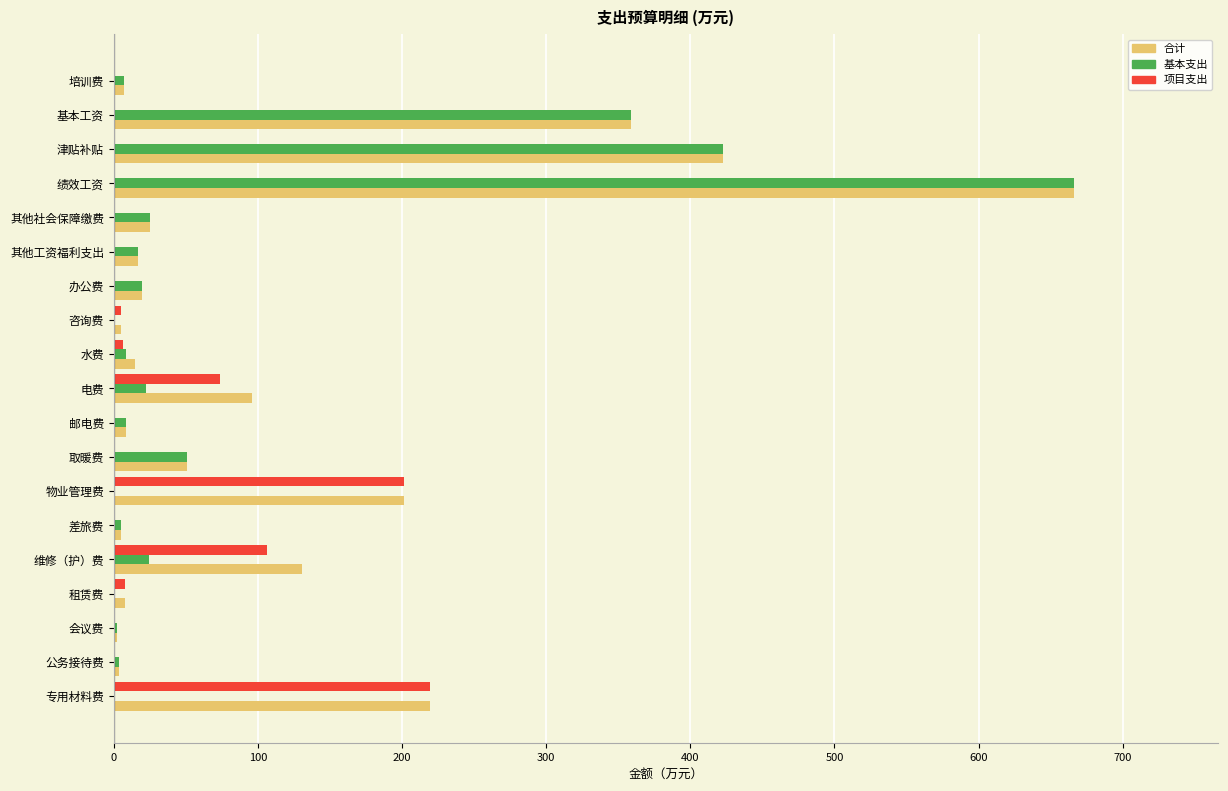

The value of 项目支出 at 其他社会保障缴费 is 0.0. True or false?

True